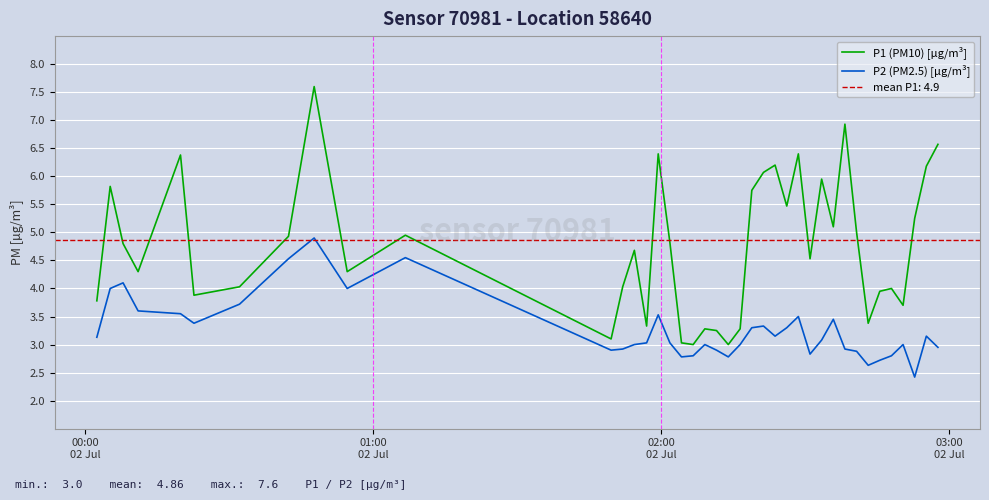

At how many categories does at least one series exceed 6?

9